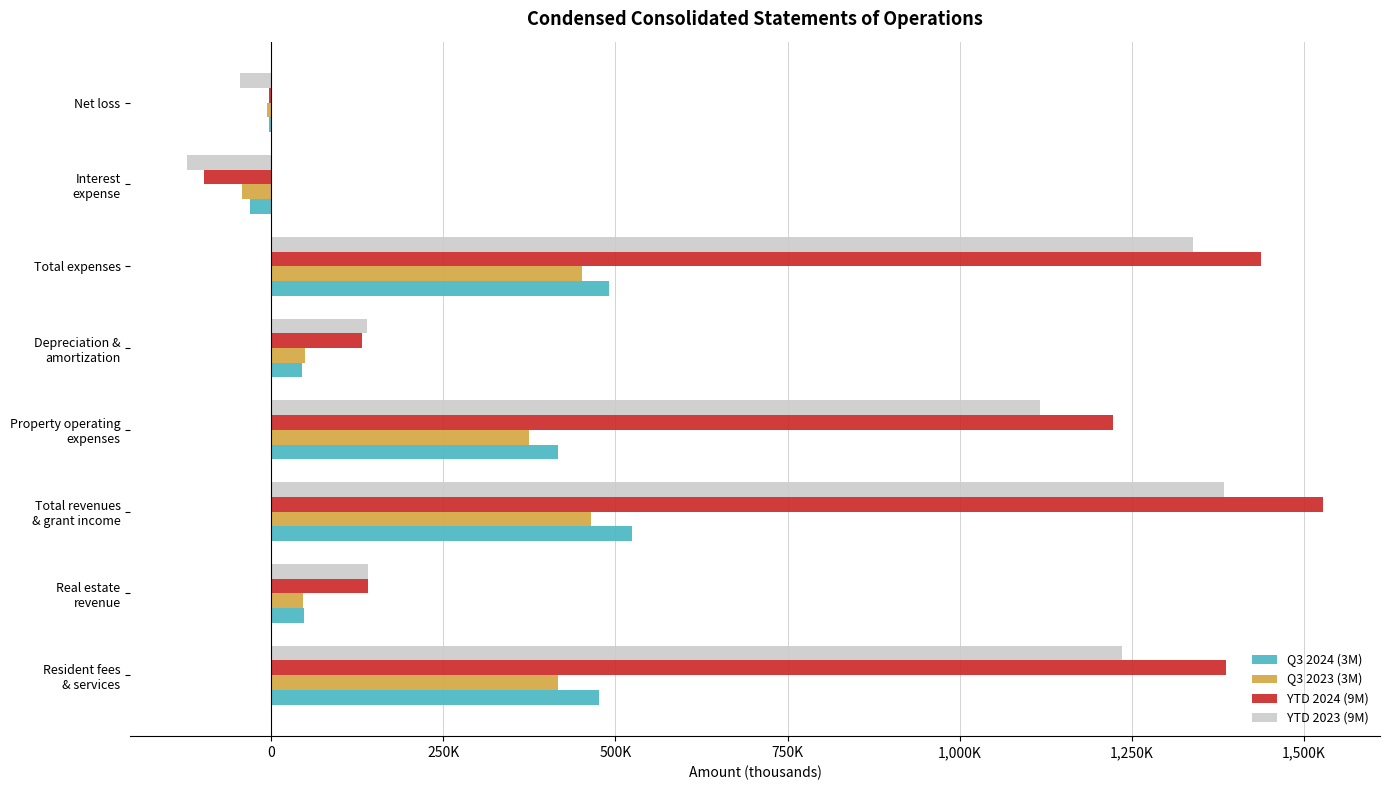

What are all the series names shown in the legend?

Q3 2024 (3M), Q3 2023 (3M), YTD 2024 (9M), YTD 2023 (9M)